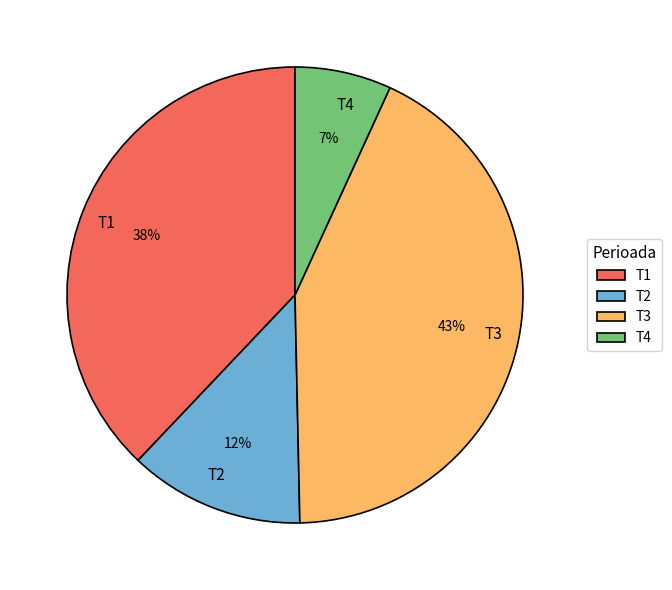

To the nearest percent, what is the difference between the T1 and T3 slice percentages?

5%